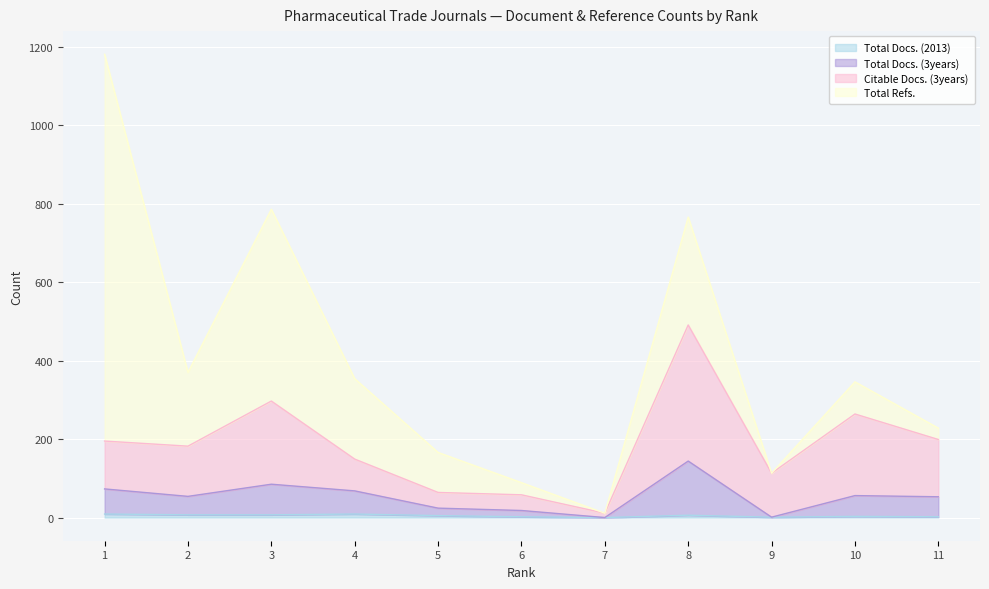

At which label does Total Docs. (2013) reach its minimum?

7